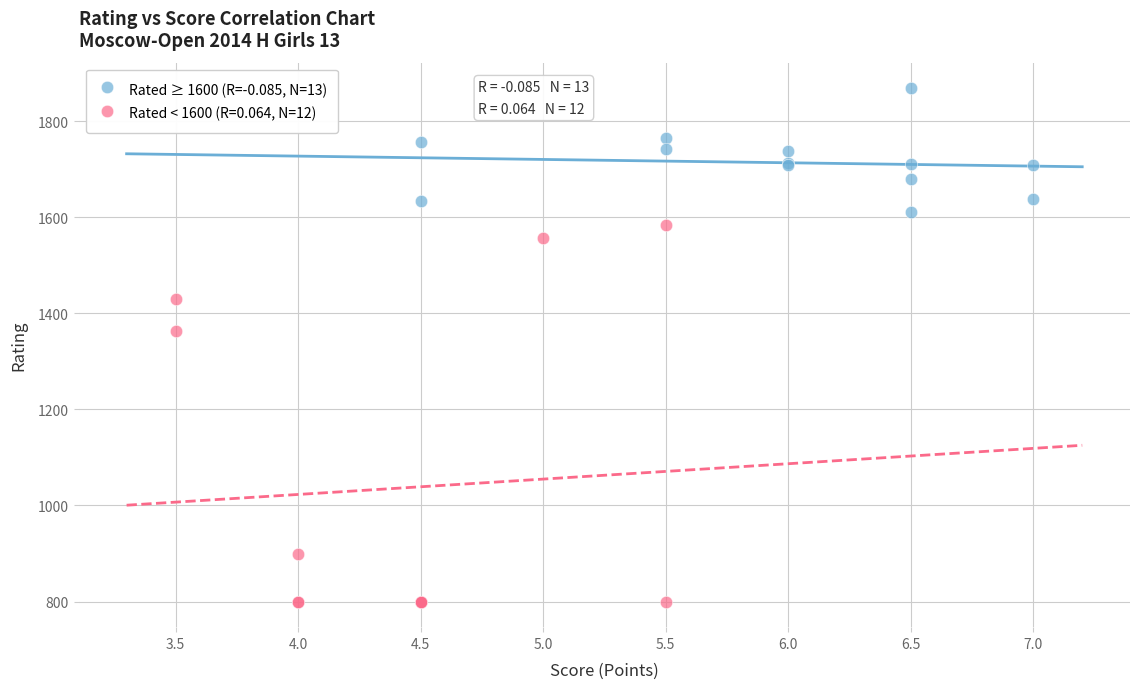

Which series has the largest Y range (max minus min)?

Rated < 1600 (R=0.064, N=12)